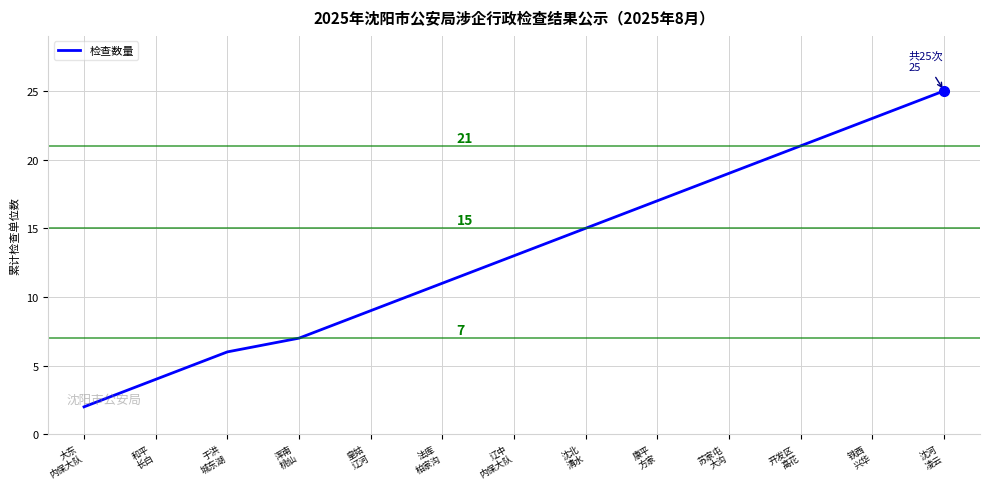

Reading left to right, extract all data points from this chart.

2	4	6	7	9	11	13	15	17	19	21	23	25